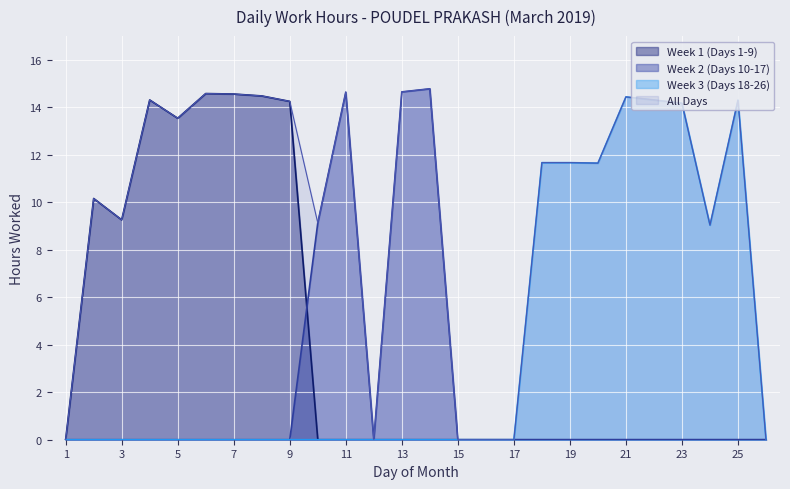

What is the average value?

10.0